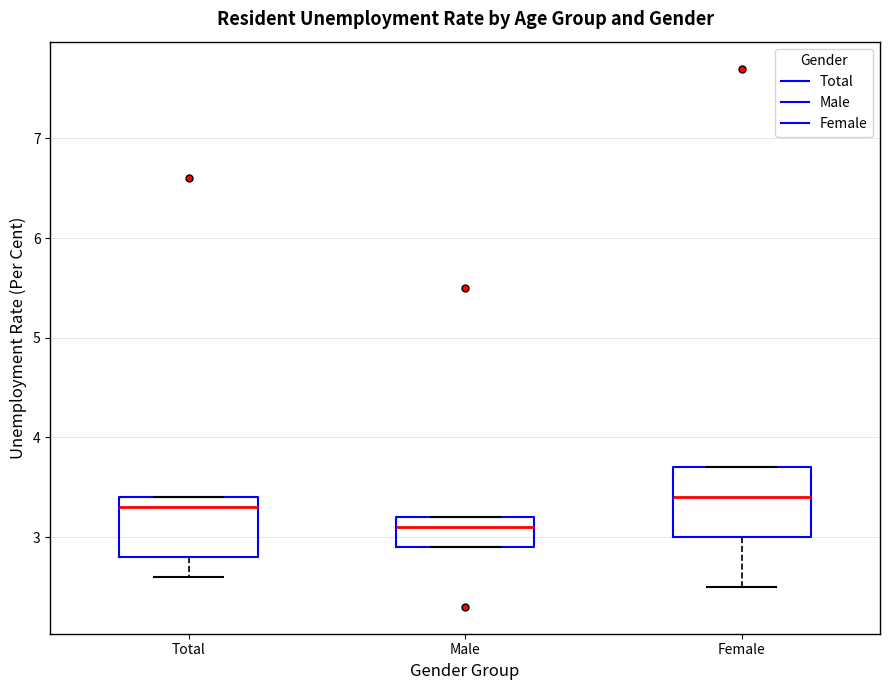

Reading left to right, transcribe this box plot: for each box, give where its median line is, the range the box spans, and where its two whiskers end, as read against the y-axis. The values are not printed on the chart, so give them approximately, as read against the axis.

Total: median 3.3, box 2.8 to 3.4, whiskers 2.6 to 3.4
Male: median 3.1, box 2.9 to 3.2, whiskers 2.9 to 3.2
Female: median 3.4, box 3.0 to 3.7, whiskers 2.5 to 3.7